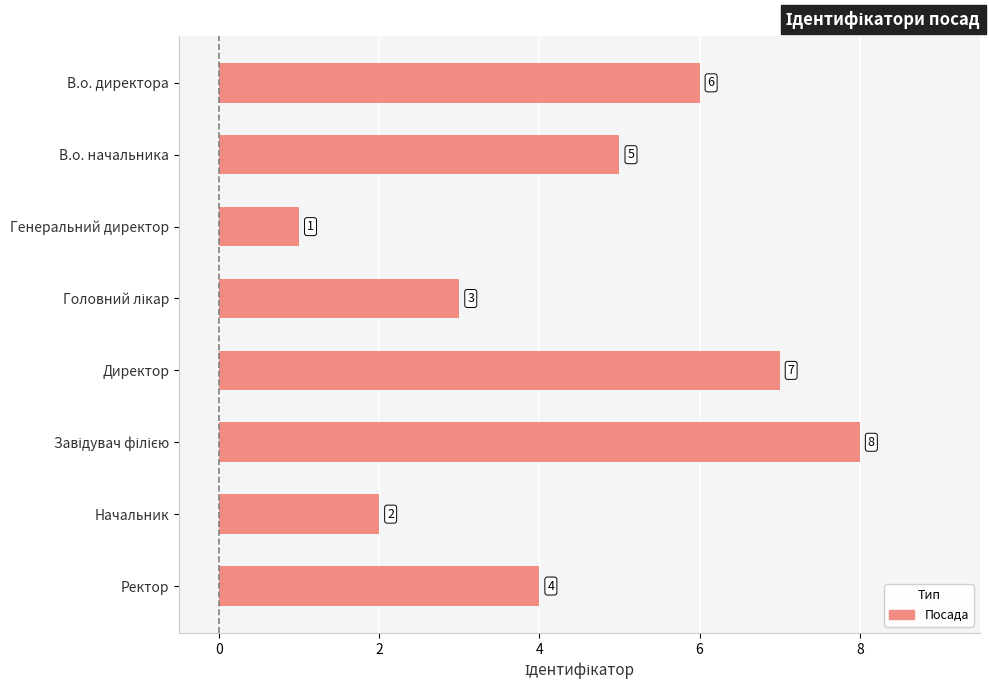

What is the difference between the second highest and minimum values?

6